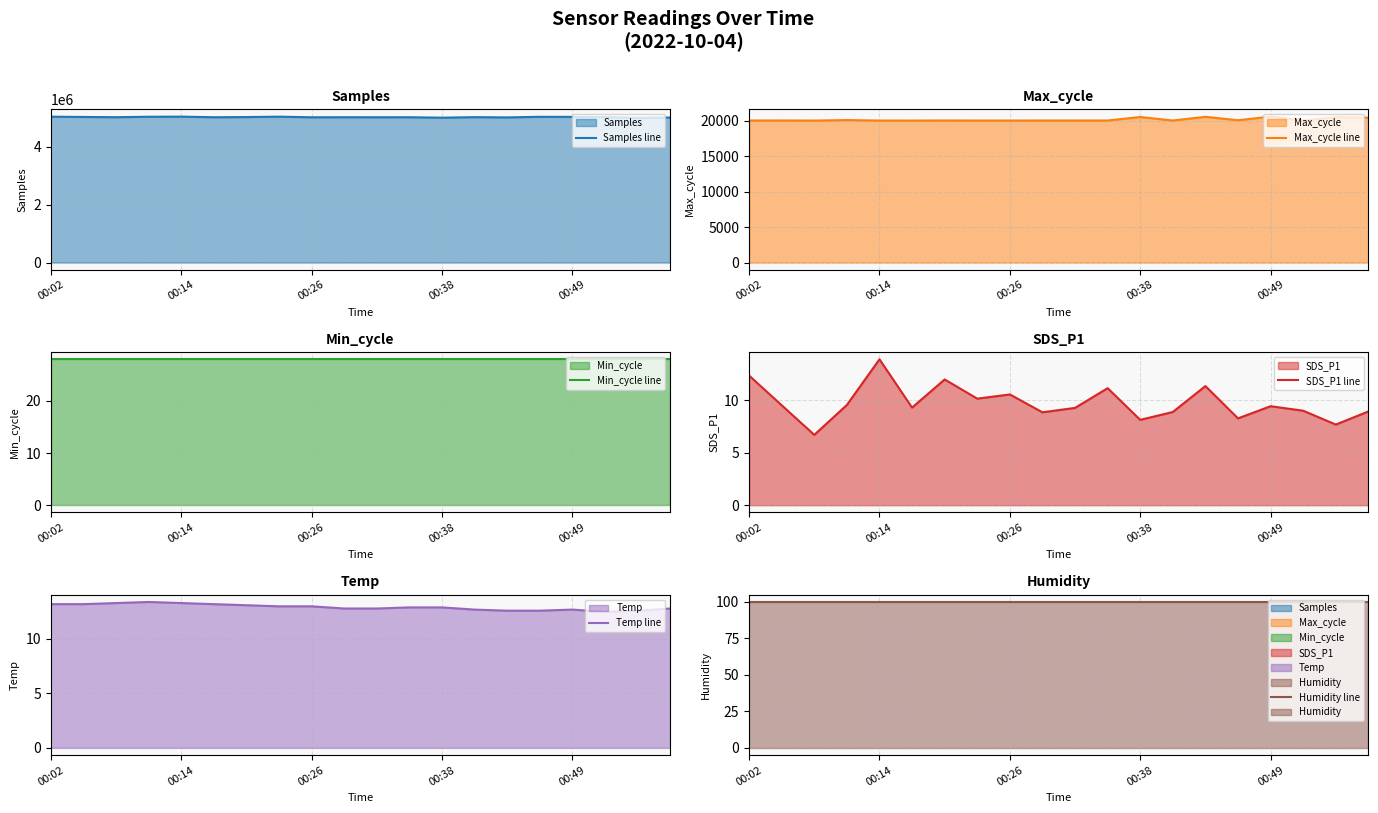

Is the value of SDS_P1 line at 00:02 greater than the value of Samples line at 00:38?

No